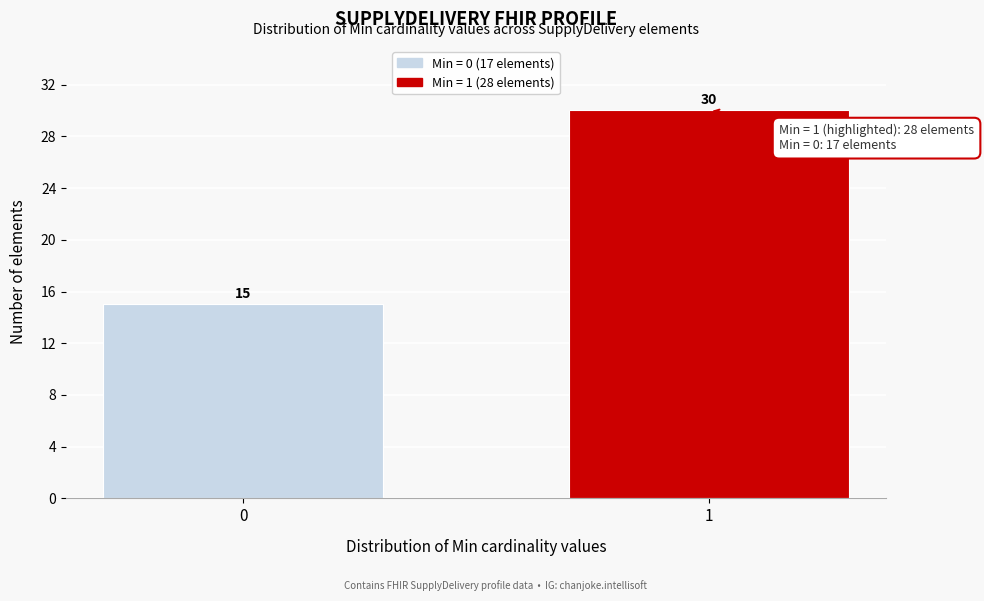

Reading left to right, what are all the values shown in this chart?

15	30